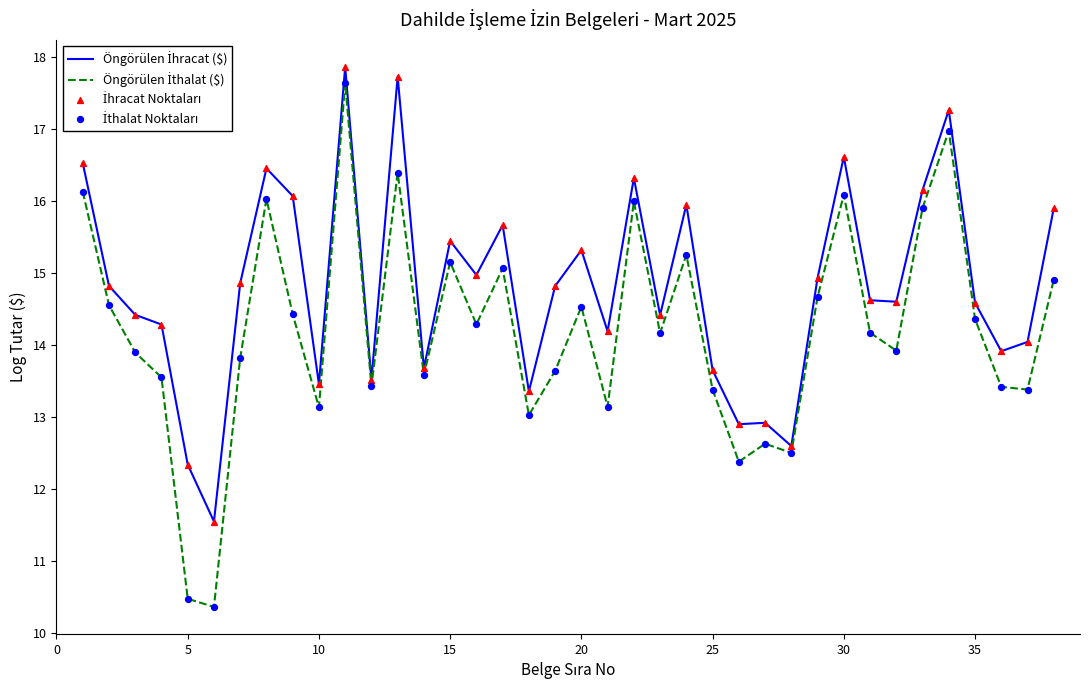

What is the minimum value shown in the chart?

10.4